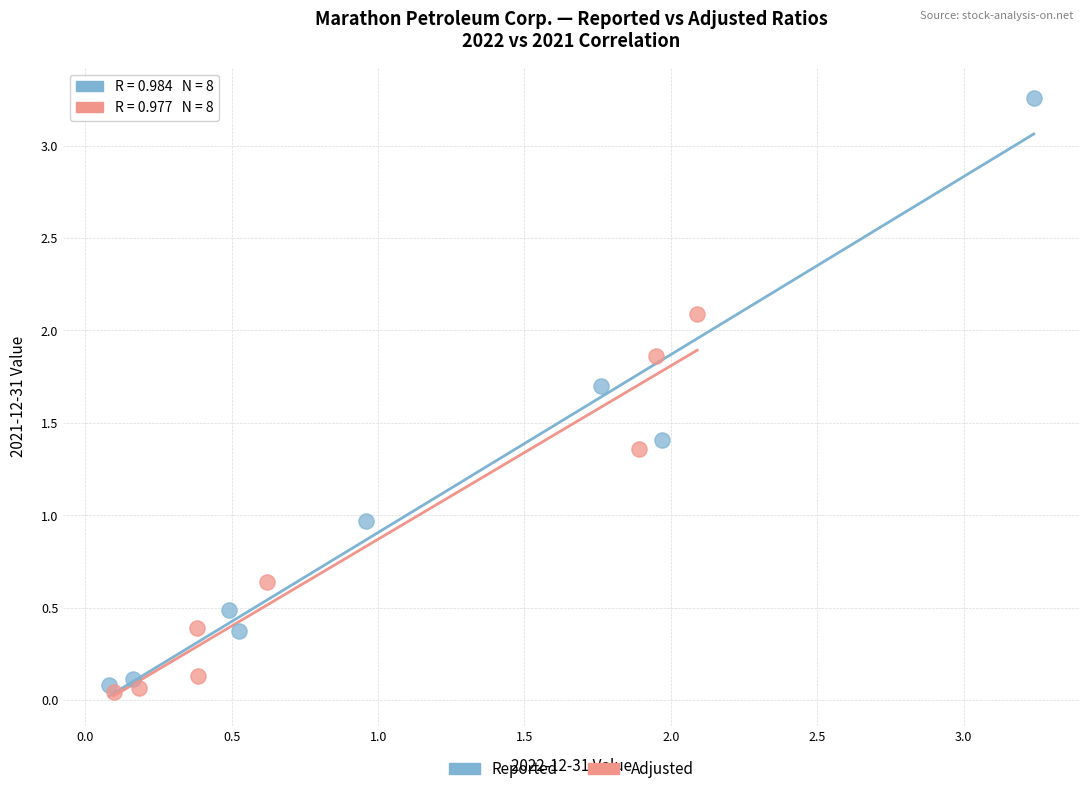

Which series reaches the maximum Y coordinate?

Reported